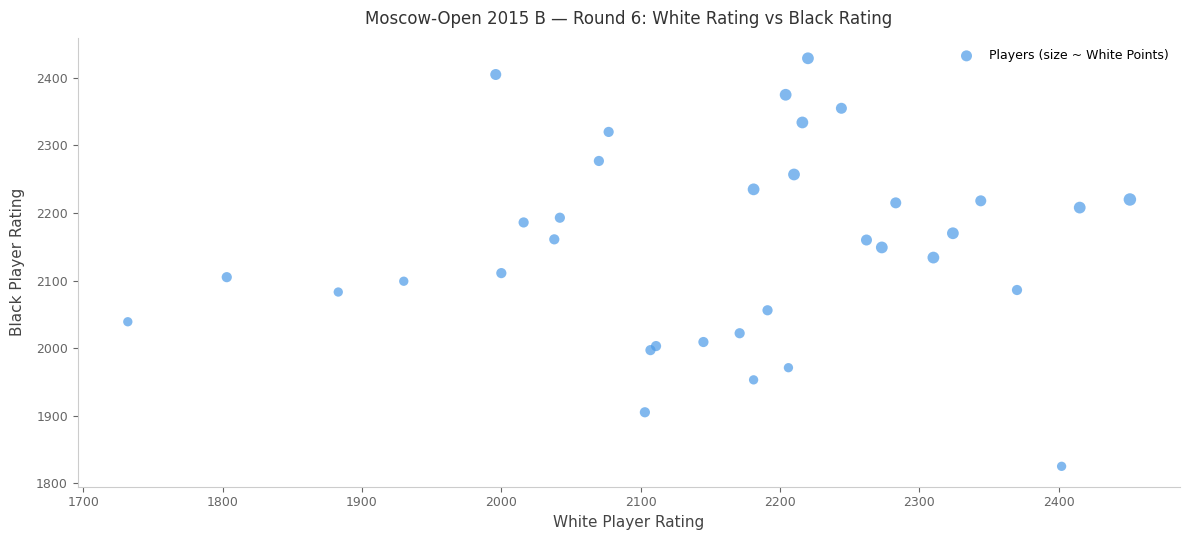

What Y value in the scatter plot is closest to 2127?

2134